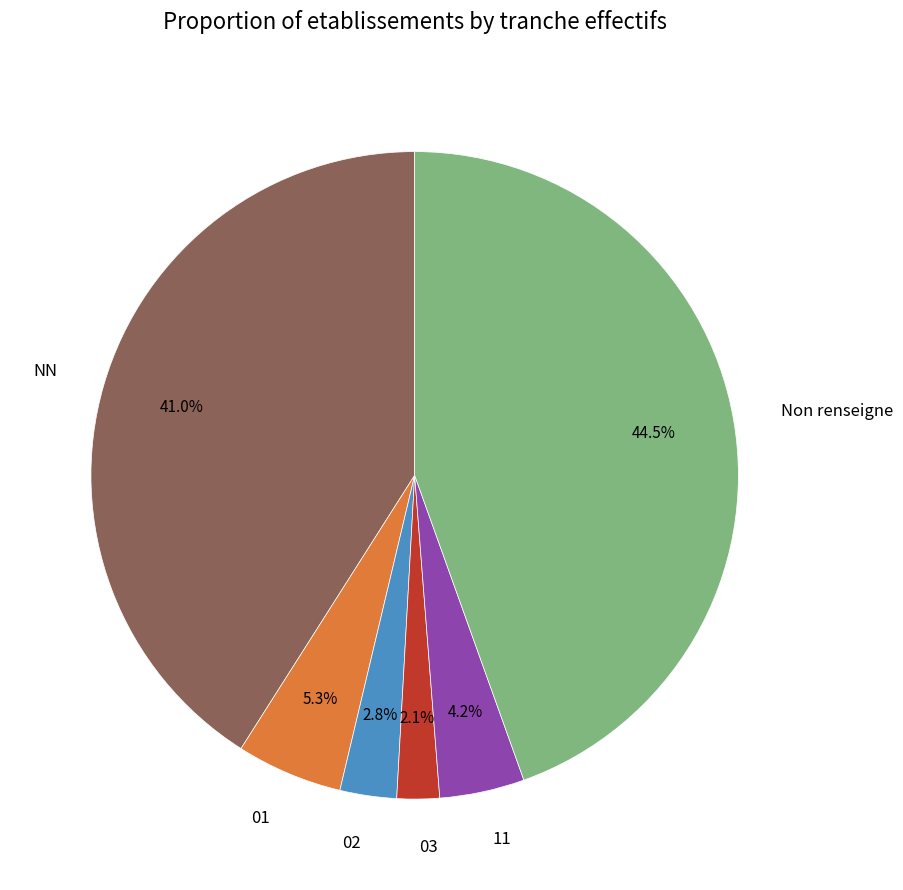

Is there a majority slice in this chart?

No